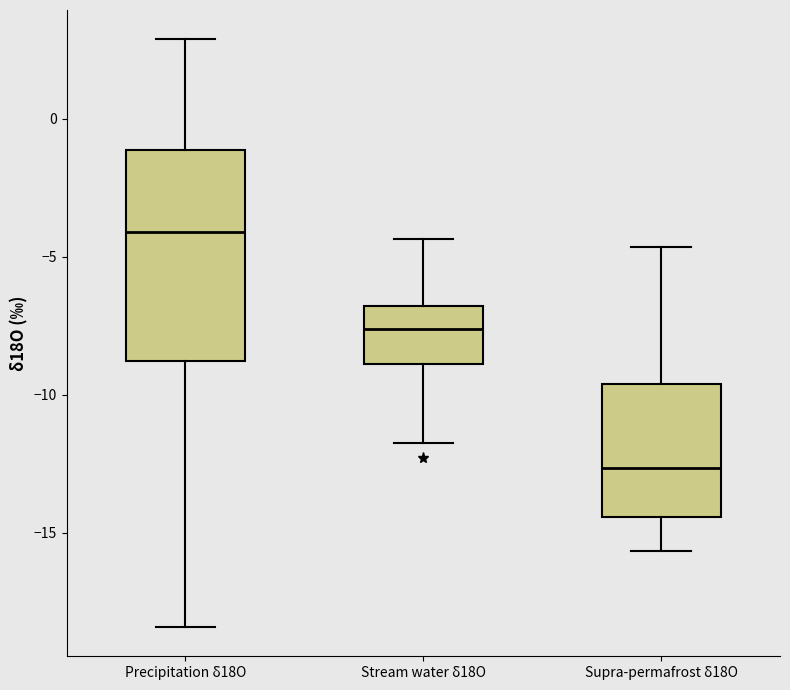

Reading left to right, transcribe this box plot: for each box, give where its median line is, the range the box spans, and where its two whiskers end, as read against the y-axis. The values are not printed on the chart, so give them approximately, as read against the axis.

Precipitation δ18O: median -4.0, box -9.0 to -1.0, whiskers -18.5 to 3.0
Stream water δ18O: median -7.5, box -9.0 to -7.0, whiskers -12.0 to -4.5
Supra-permafrost δ18O: median -12.5, box -14.5 to -9.5, whiskers -15.5 to -4.5